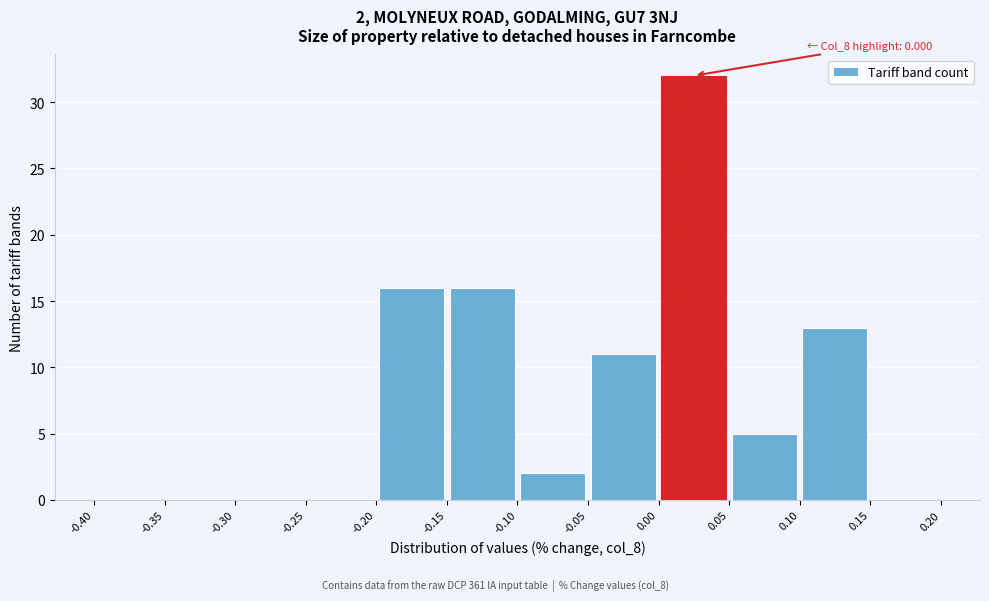

Over which range of the x-axis is the bar tallest?

0.00 to 0.05